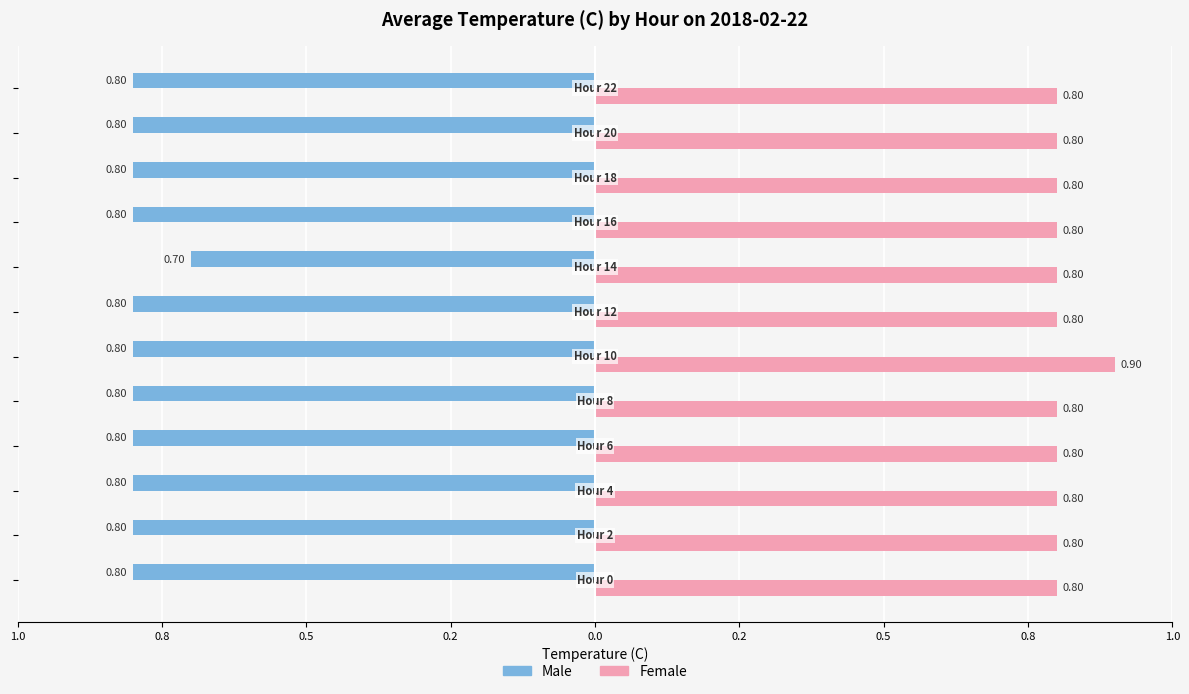

What are all the series names shown in the legend?

Male, Female